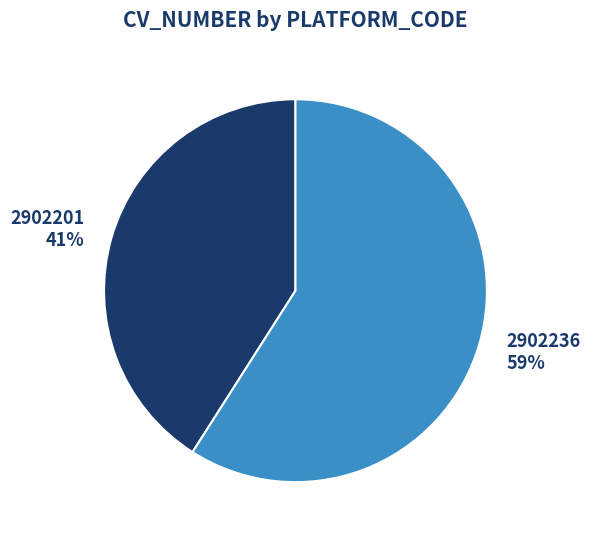

To the nearest percent, what percentage of the pie is 2902201?

41%